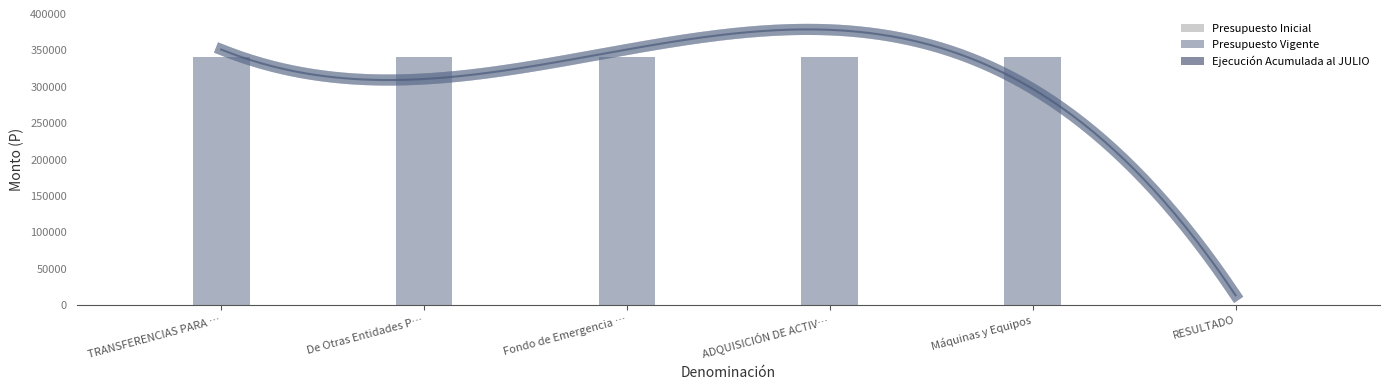

At which category is the sum across all series the highest?

TRANSFERENCIAS PARA …